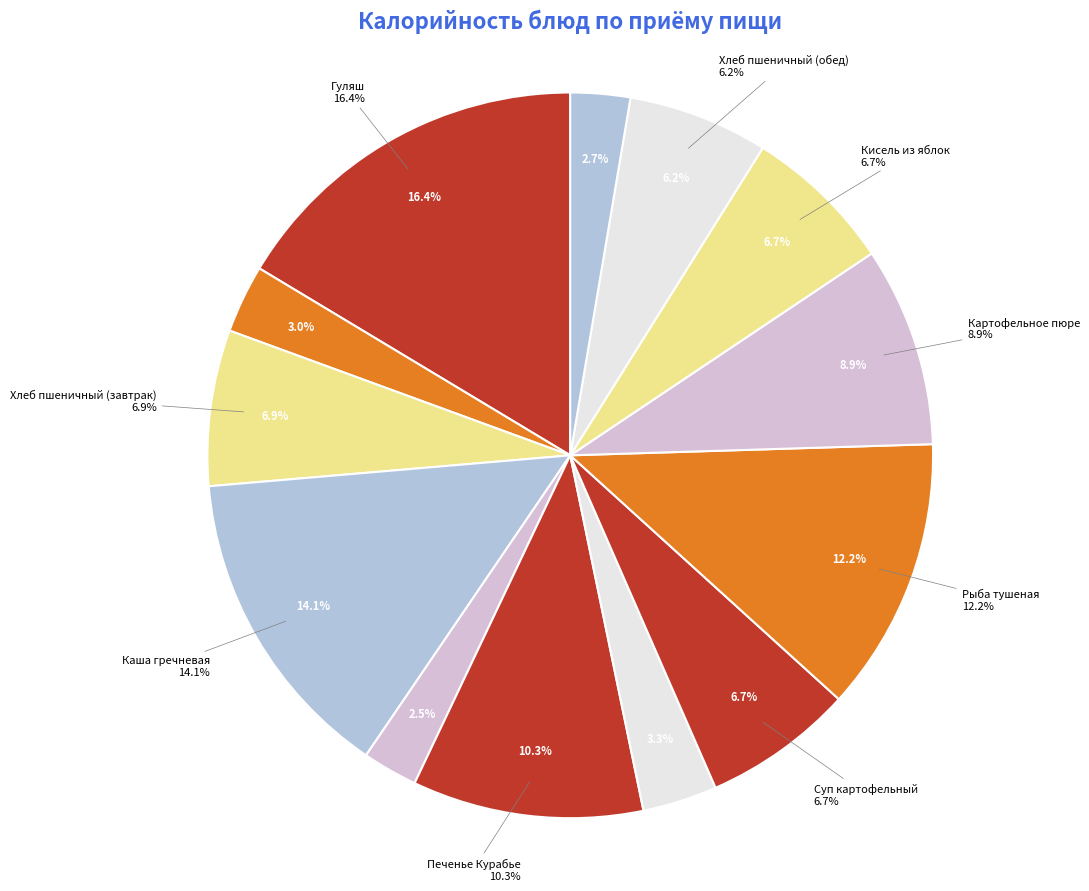

Is it true that Кисель из яблок is 21% of the pie?

False